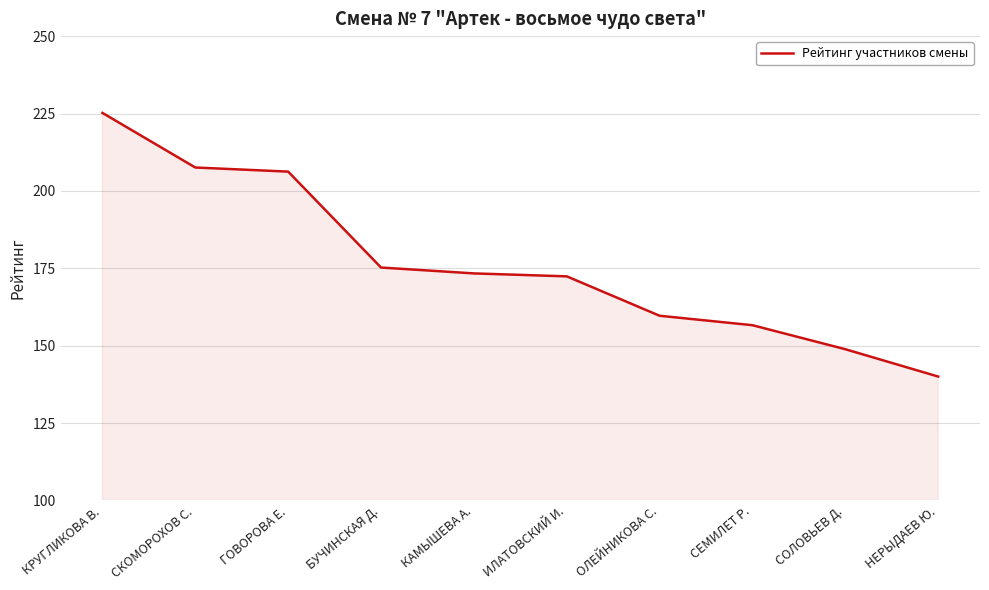

What is the average value?

176.5